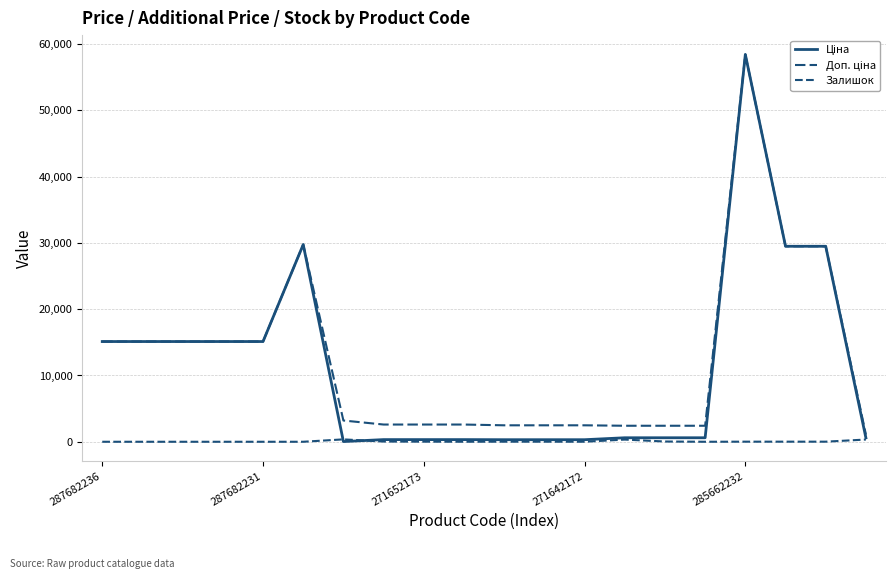

At which category does Доп. ціна reach its first local peak?

5